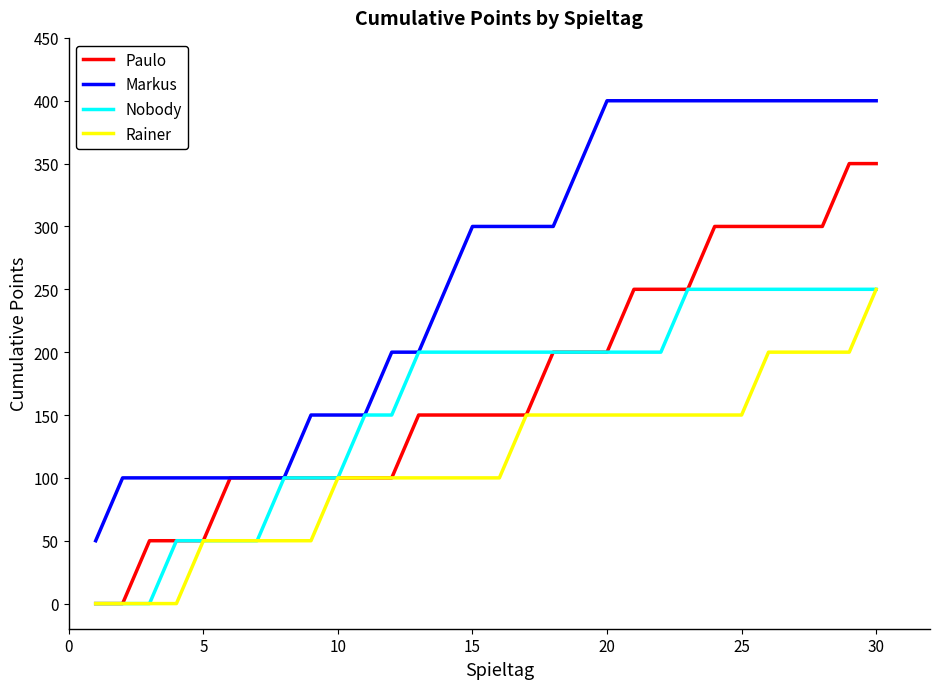

What is the maximum value shown in the chart?

400